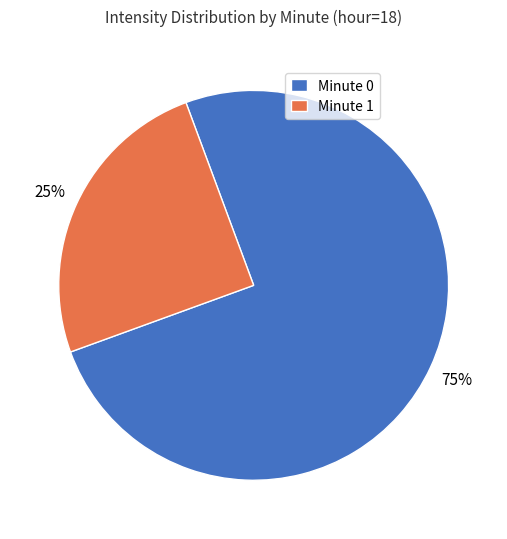

To the nearest percent, what portion does Minute 0 represent?

75%